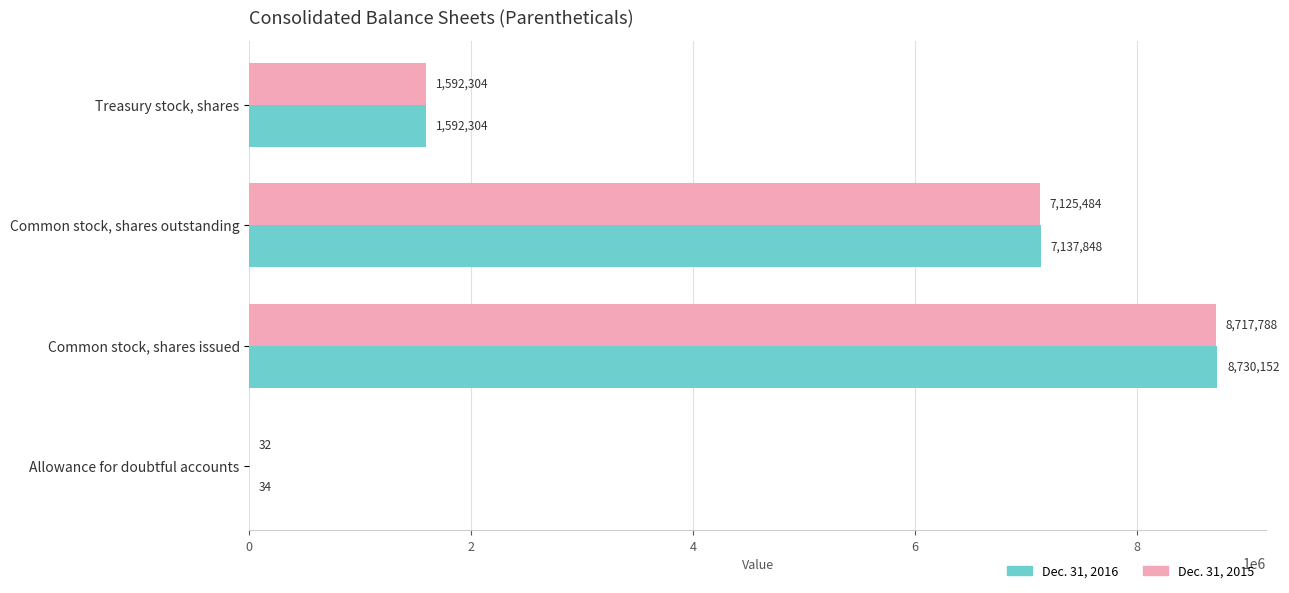

Which series changed the most between Allowance for doubtful accounts and Common stock, shares outstanding?

Dec. 31, 2016